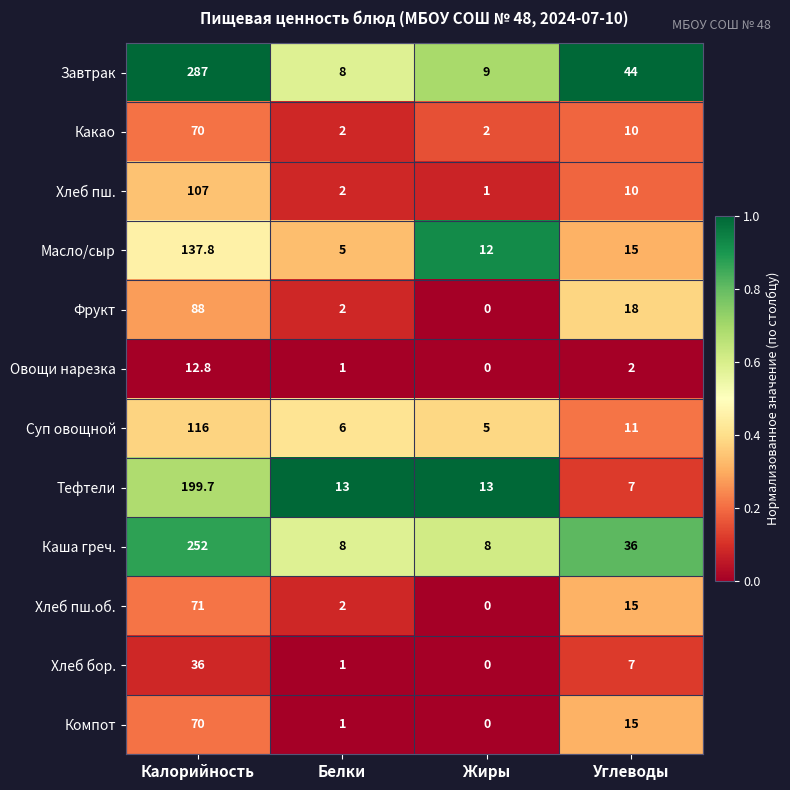

Which series has the widest spread of values?

Завтрак